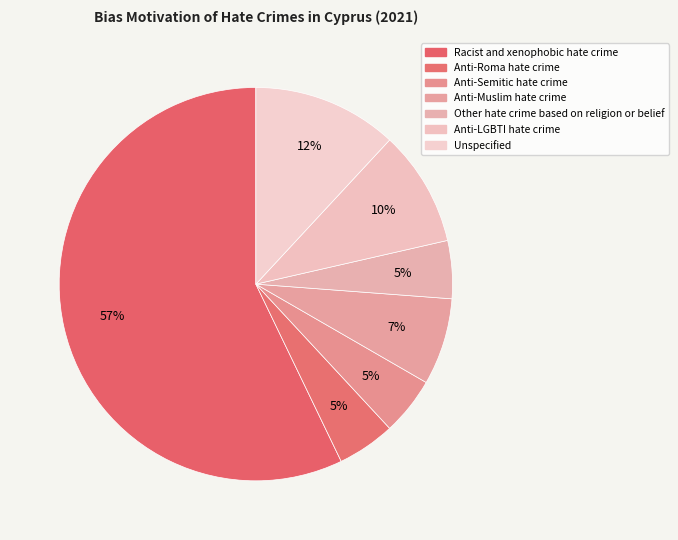

What is the total percentage of Other hate crime based on religion or belief and Racist and xenophobic hate crime?

61.9%